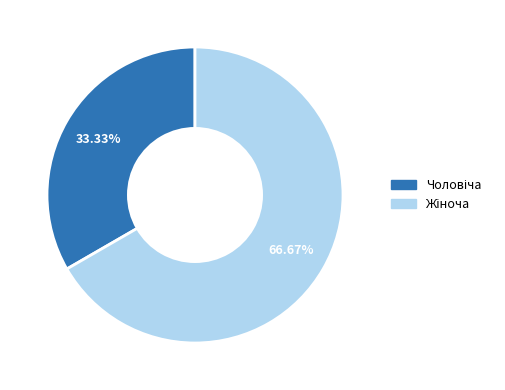

To the nearest percent, what percentage of the pie is Чоловіча?

33%